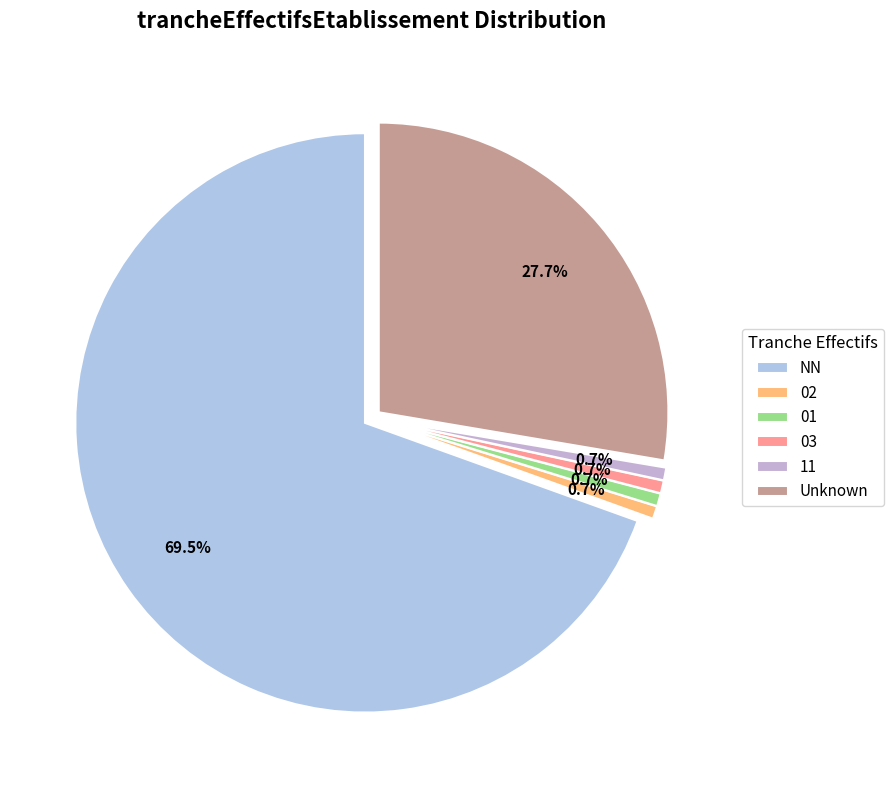

To the nearest percent, what portion does 11 represent?

1%